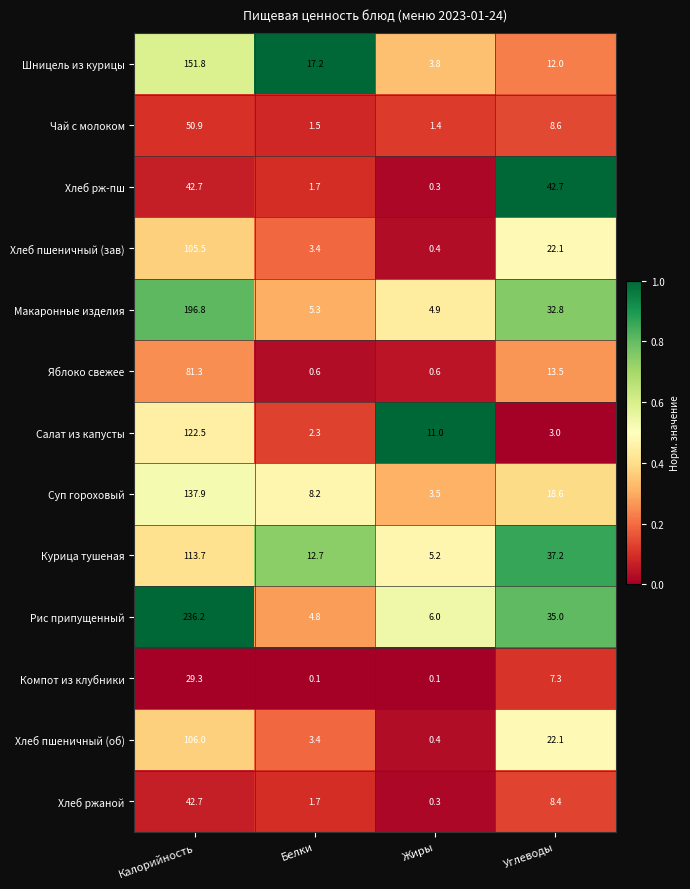

What is the spread (max minus min) of values at Углеводы?

39.7